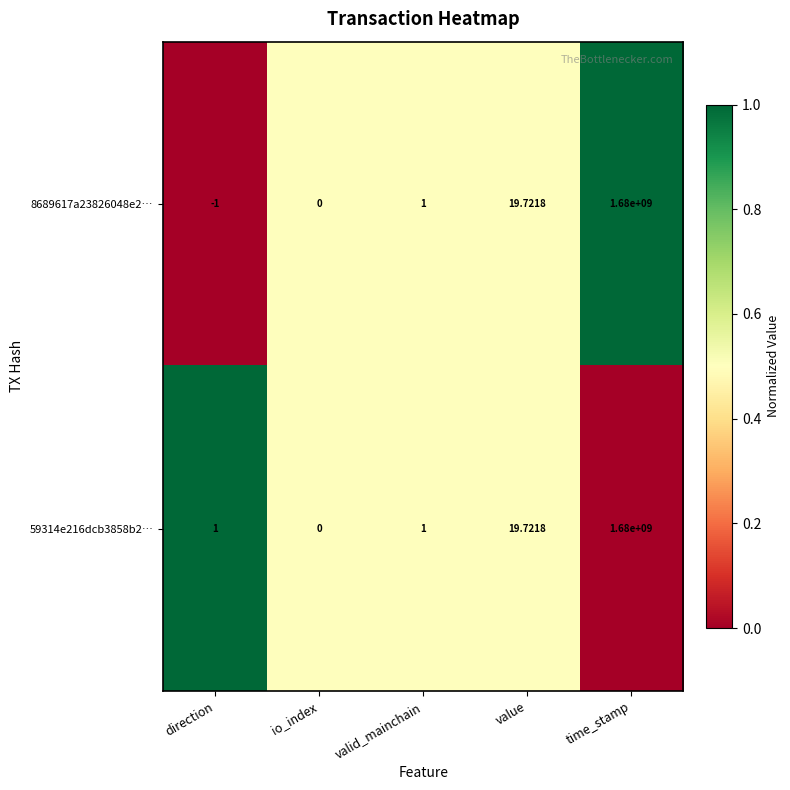

Rank the categories by 8689617a23826048e2… value from lowest to highest.

direction, io_index, valid_mainchain, value, time_stamp